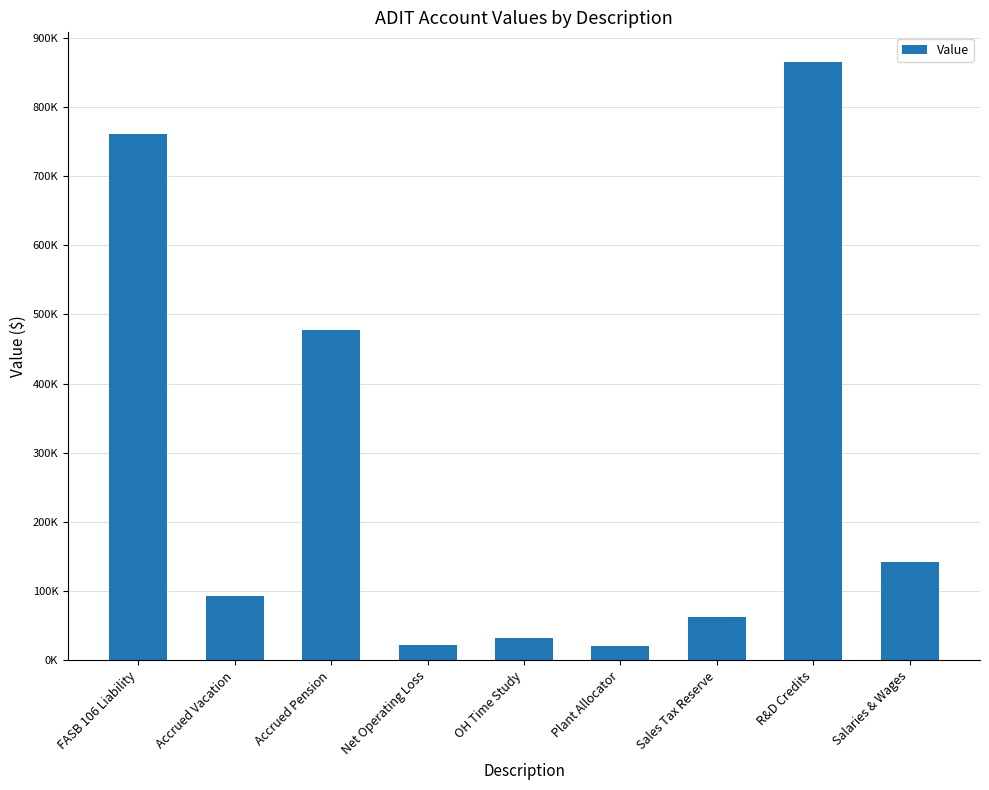

List the labels in order of value, smallest first.

Plant Allocator, Net Operating Loss, OH Time Study, Sales Tax Reserve, Accrued Vacation, Salaries & Wages, Accrued Pension, FASB 106 Liability, R&D Credits